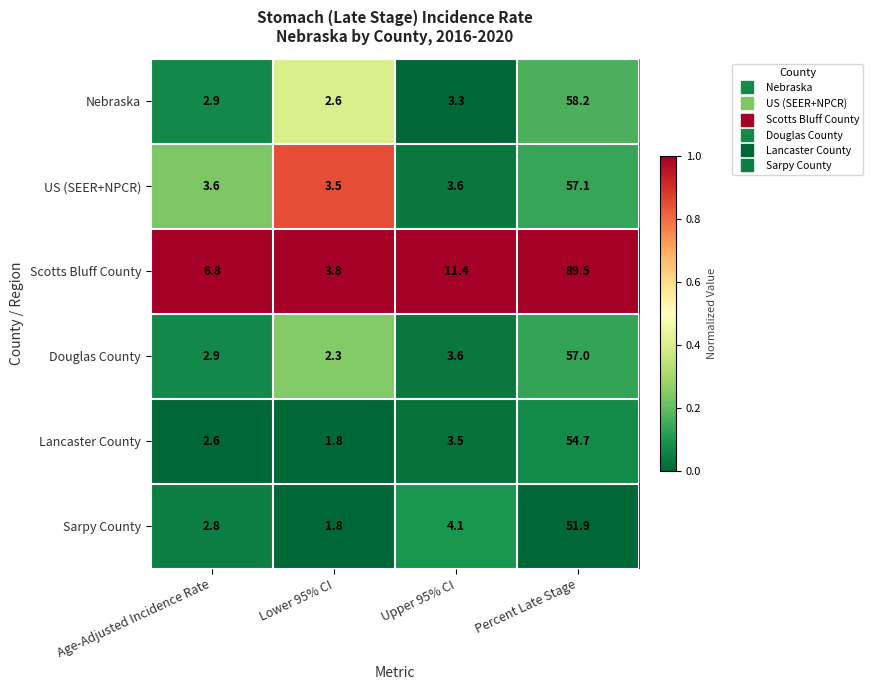

List the labels in order of Nebraska value, smallest first.

Lower 95% CI, Age-Adjusted Incidence Rate, Upper 95% CI, Percent Late Stage